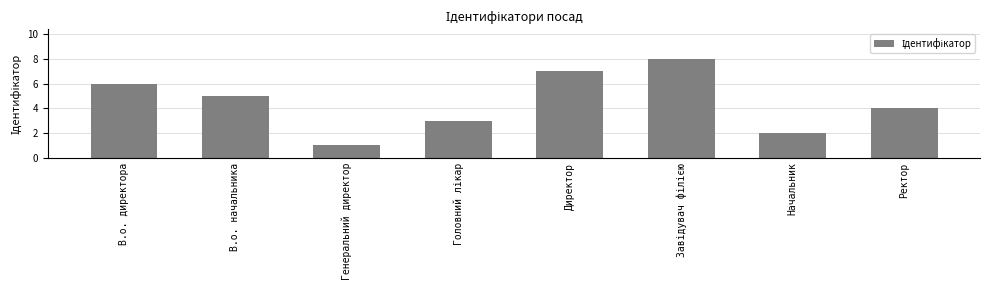

Reading left to right, extract all data points from this chart.

6	5	1	3	7	8	2	4